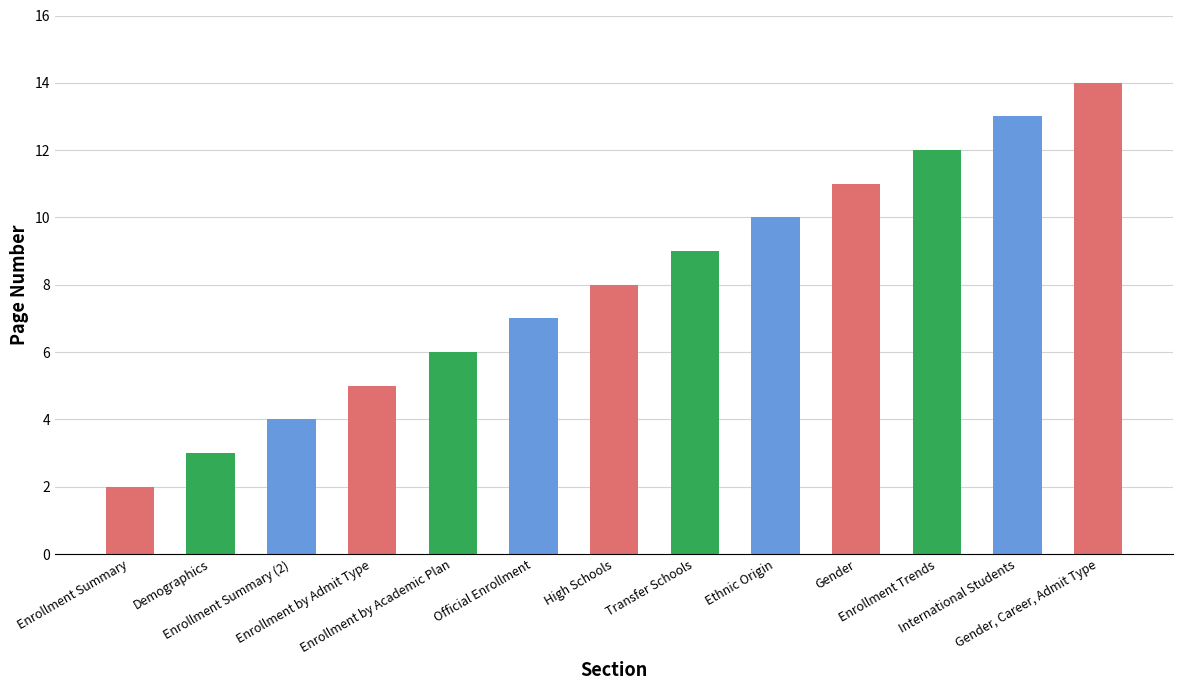

What is the change in value from Enrollment Summary (2) to Enrollment by Academic Plan?

+2